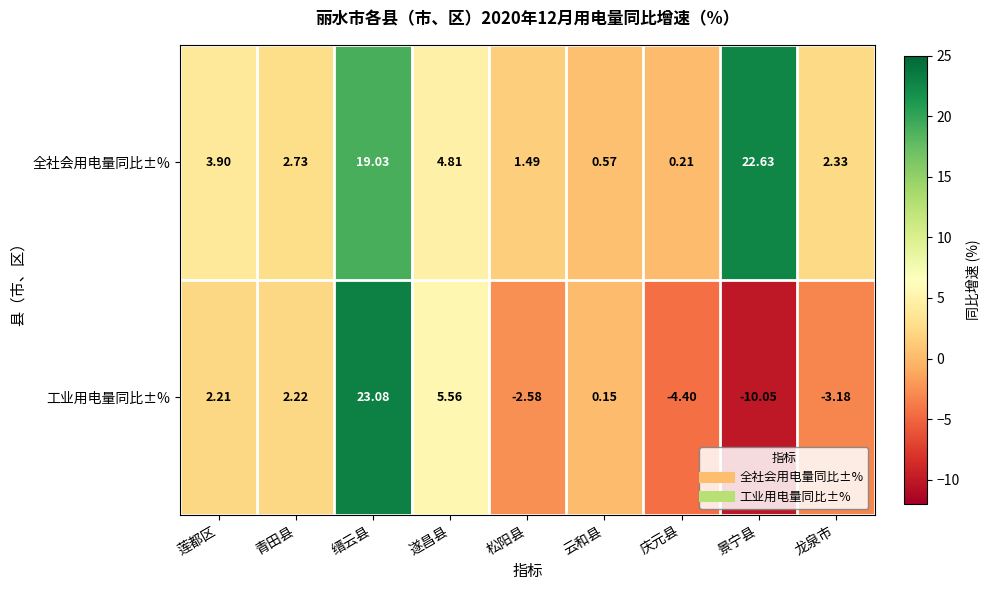

At which label is 全社会用电量同比±% closest to 11?

遂昌县